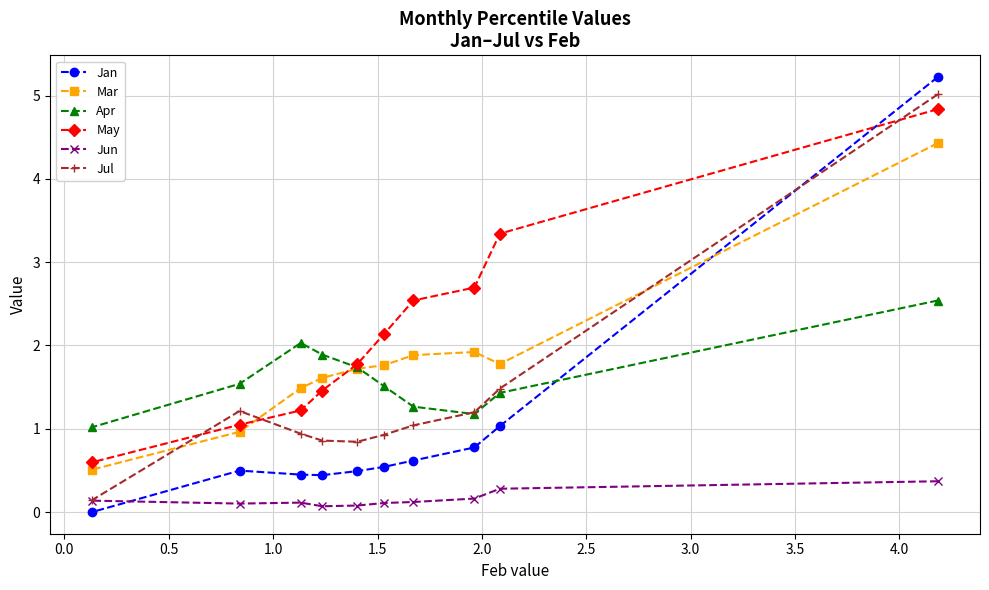

How many lines are shown in the chart?

6